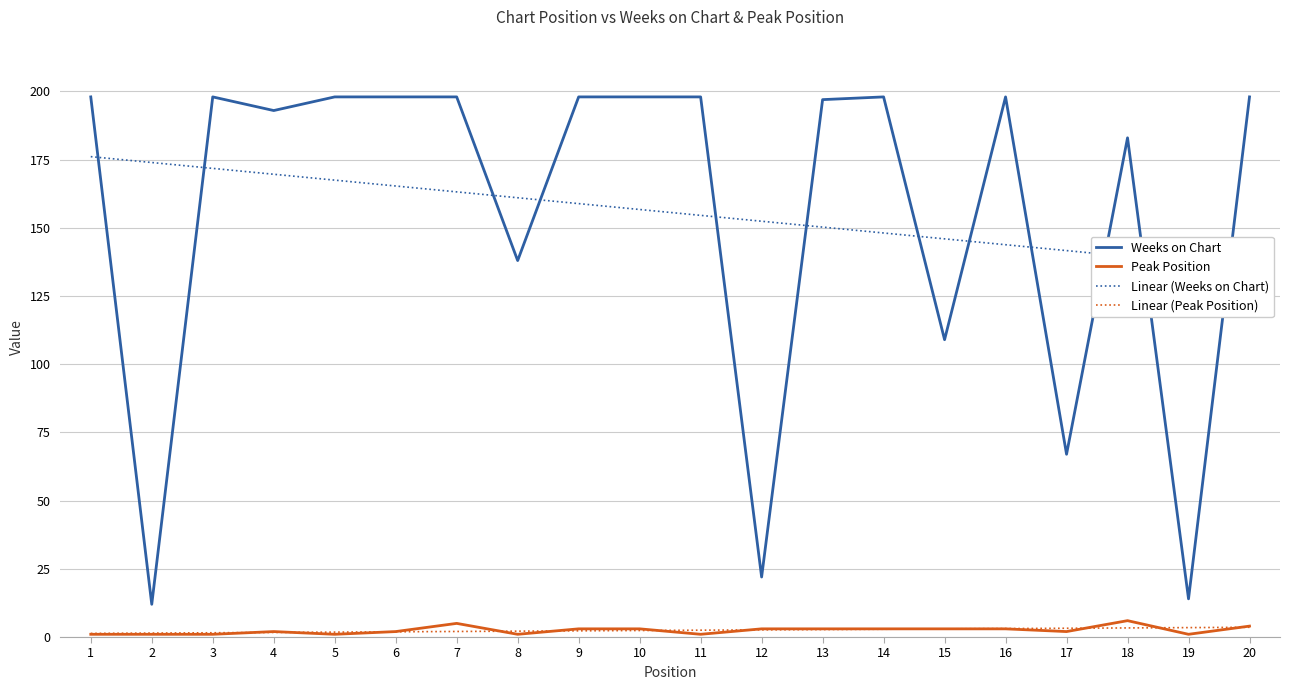

The value of Weeks on Chart at 19 is 14.0. True or false?

True